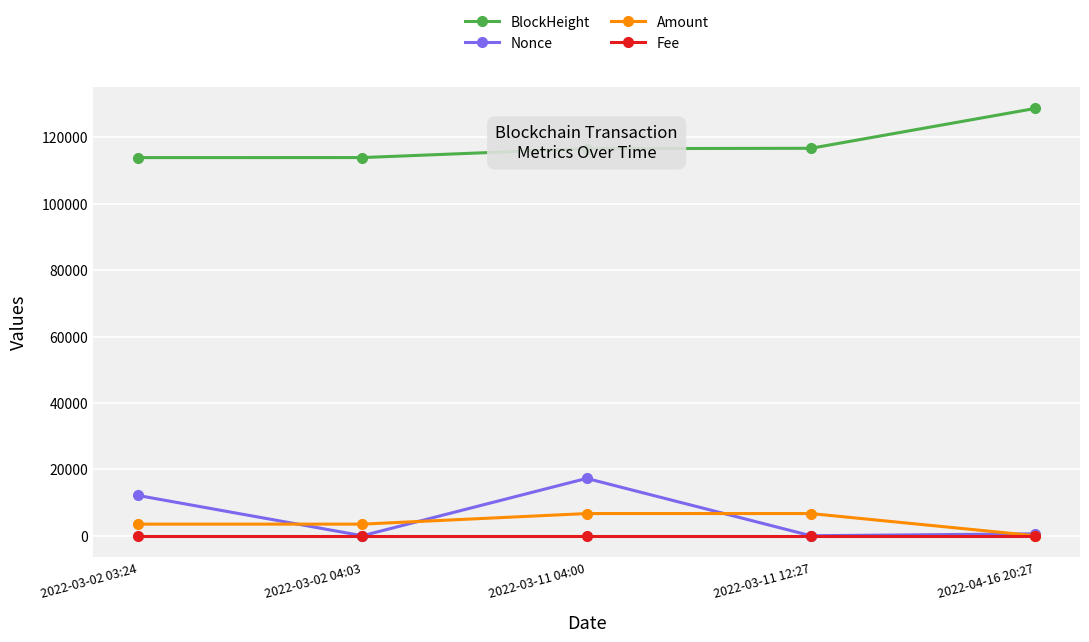

What position from the left is 2022-04-16 20:27?

5